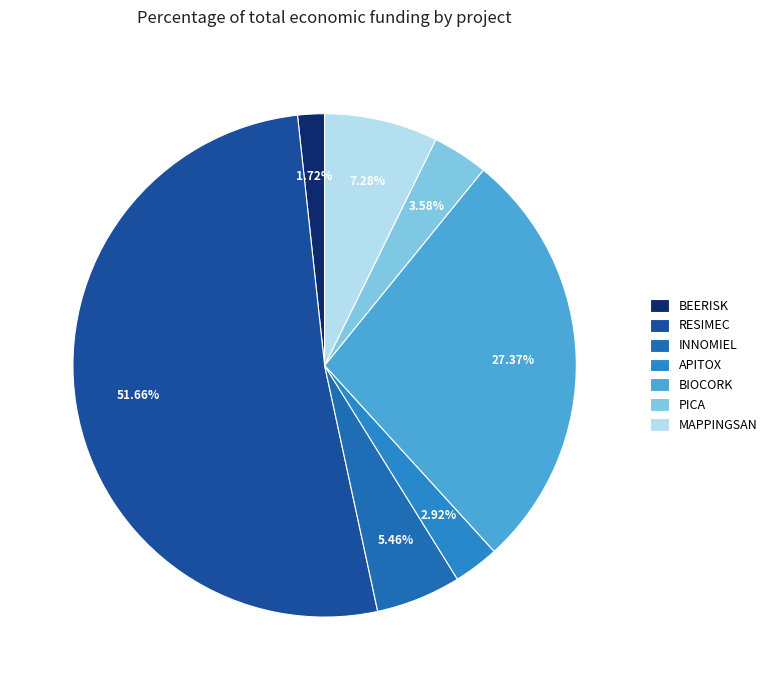

Which has a higher value, INNOMIEL or MAPPINGSAN?

MAPPINGSAN